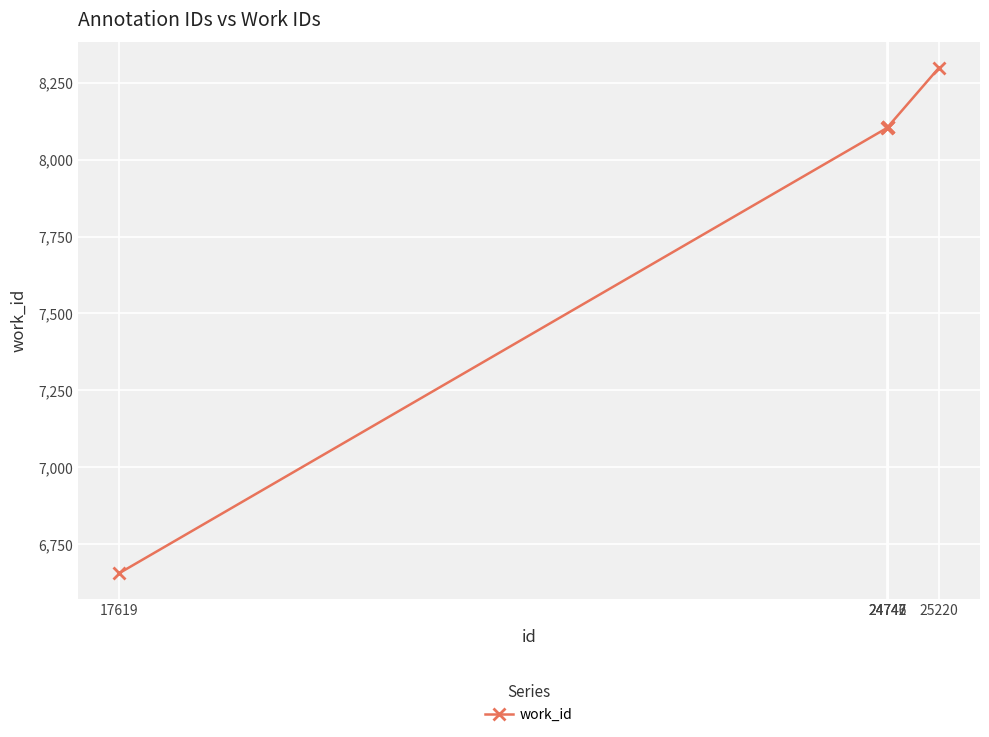

The chart shows a value of 14004 at 24746. True or false?

False